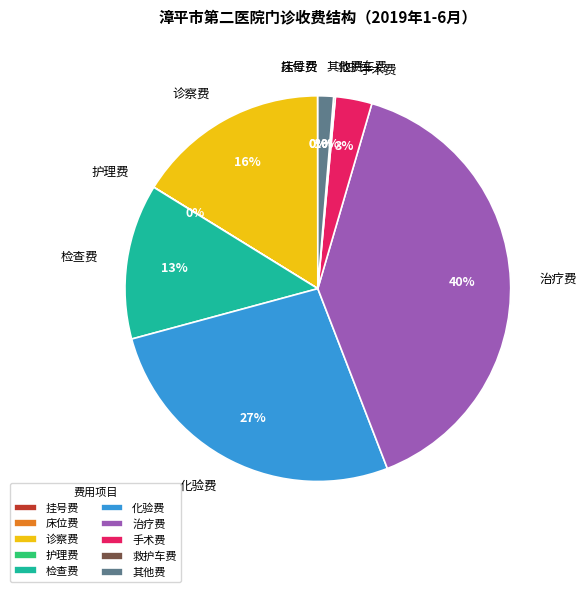

Which category has the biggest portion of the pie?

治疗费